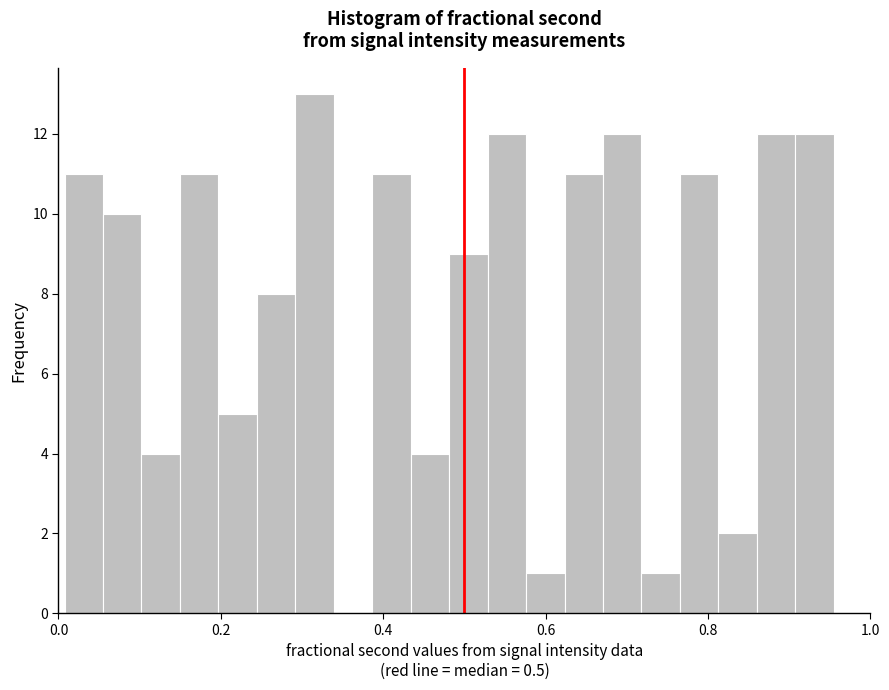

Read against the x-axis, roughly where is the centre of the tallest bar?

0.32